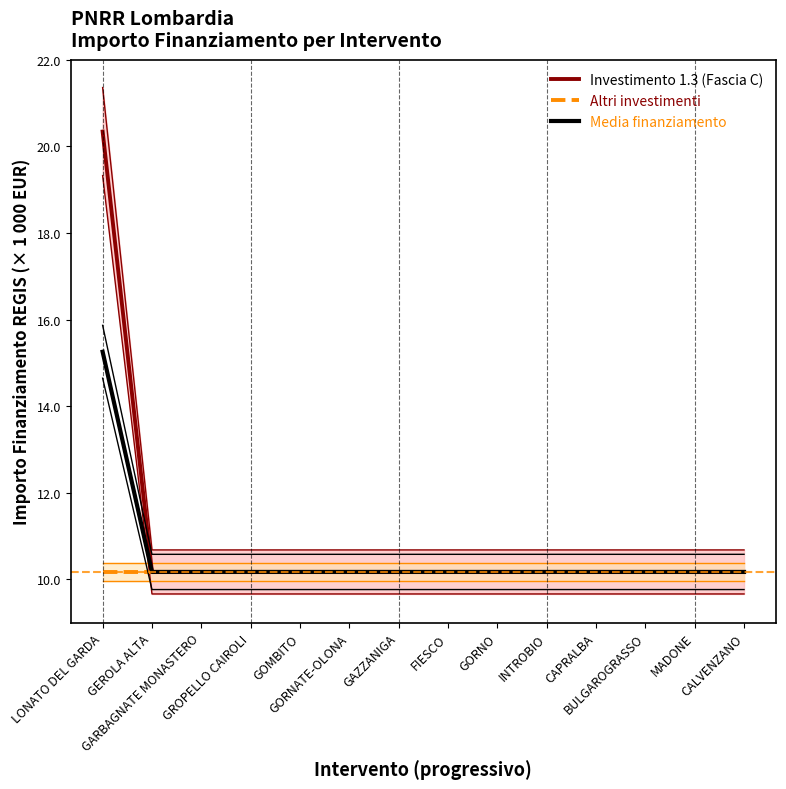

At how many categories does at least one series exceed 16?

1